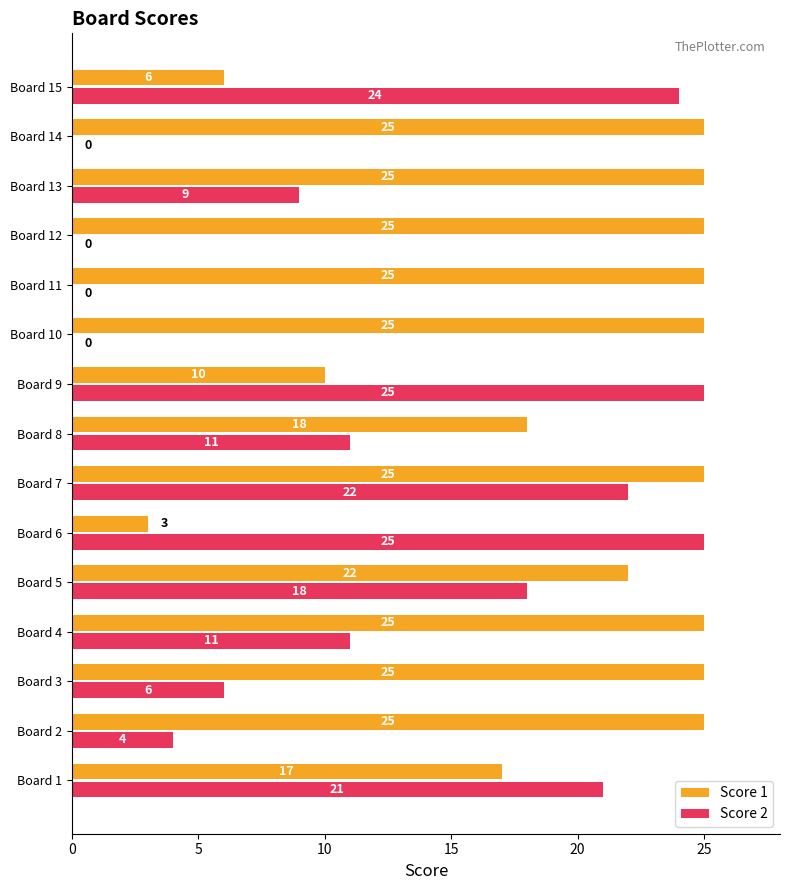

The Score 1 series shows 8 at Board 5. True or false?

False